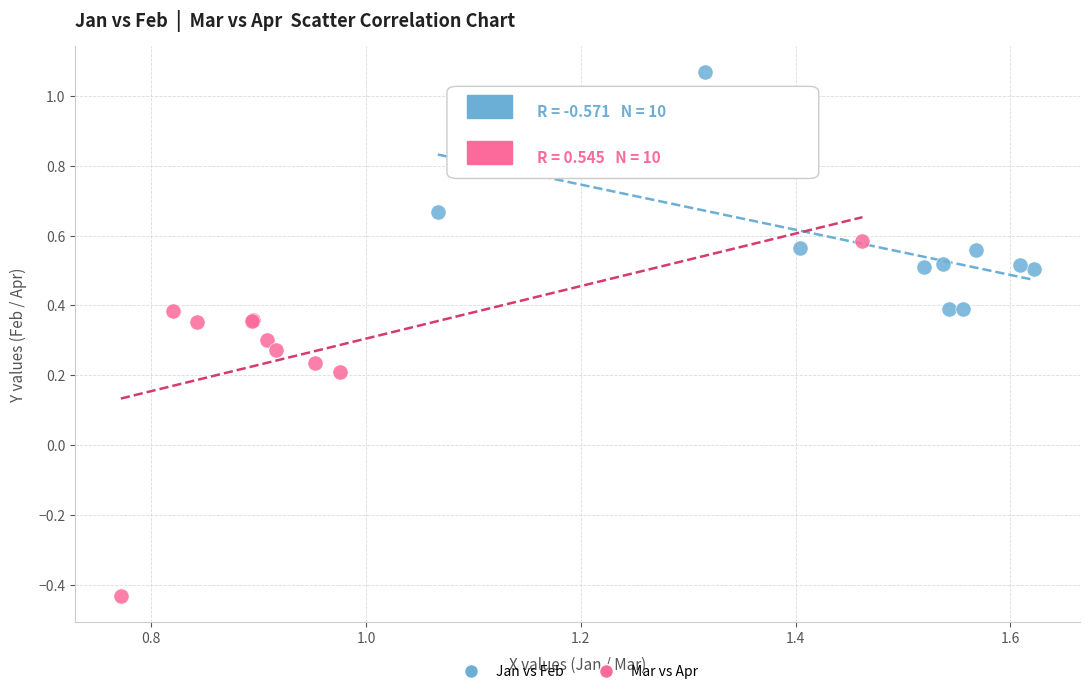

Which series reaches the maximum Y coordinate?

Jan vs Feb